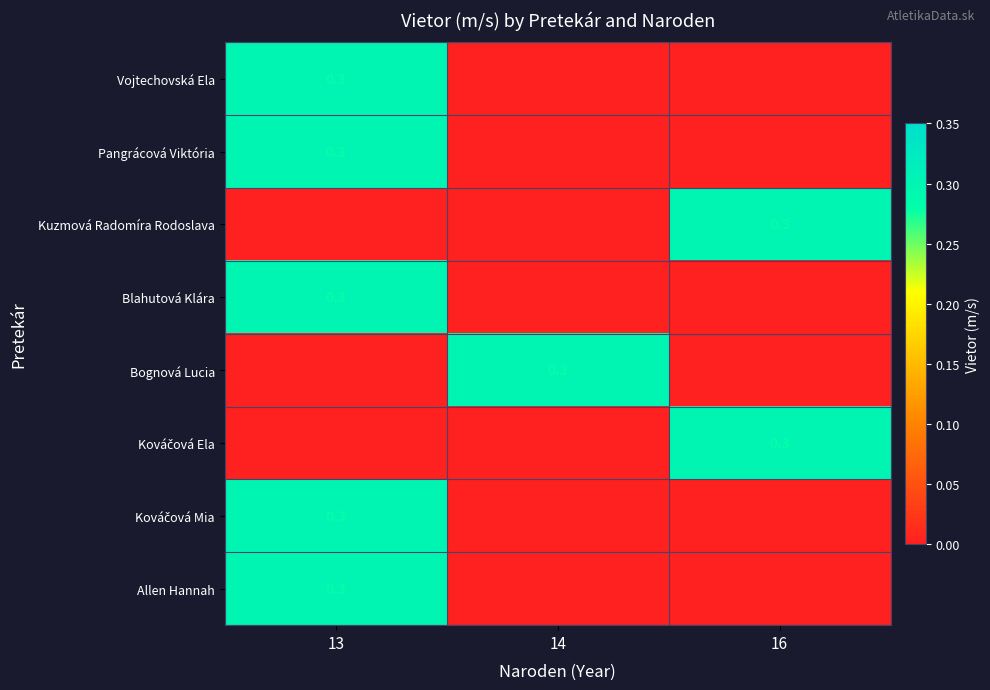

At how many categories does at least one series exceed 0?

3